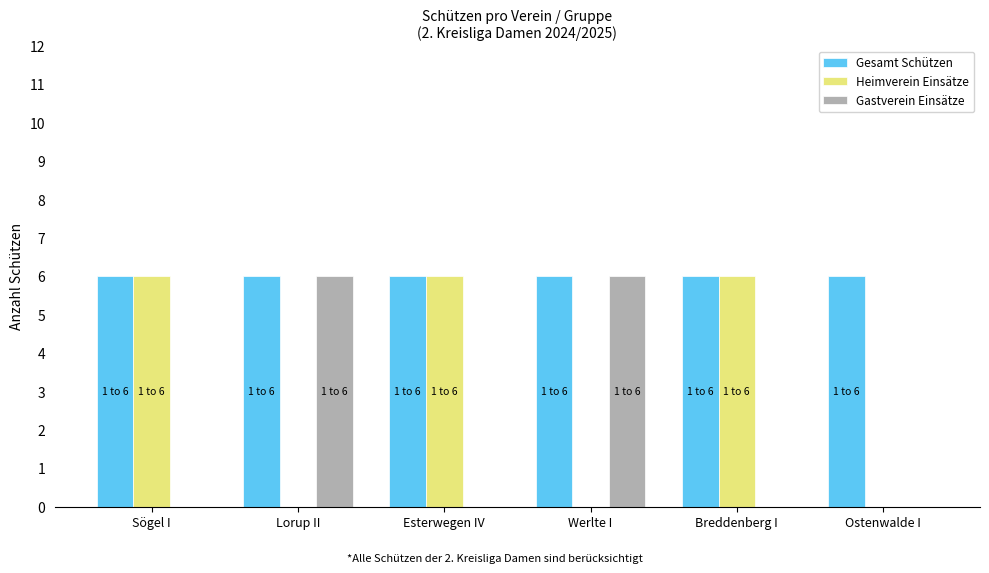

Does the chart contain stacked bars?

No